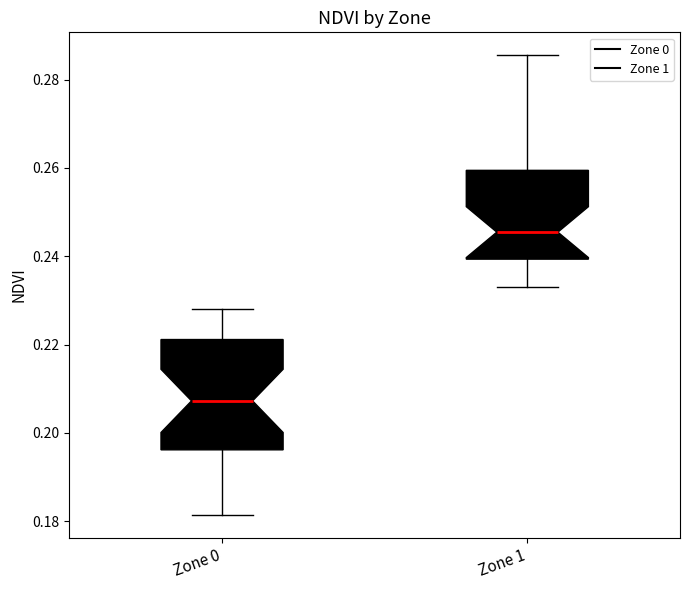

Reading left to right, transcribe this box plot: for each box, give where its median line is, the range the box spans, and where its two whiskers end, as read against the y-axis. The values are not printed on the chart, so give them approximately, as read against the axis.

Zone 0: median 0.208, box 0.196 to 0.222, whiskers 0.182 to 0.228
Zone 1: median 0.246, box 0.240 to 0.260, whiskers 0.234 to 0.286